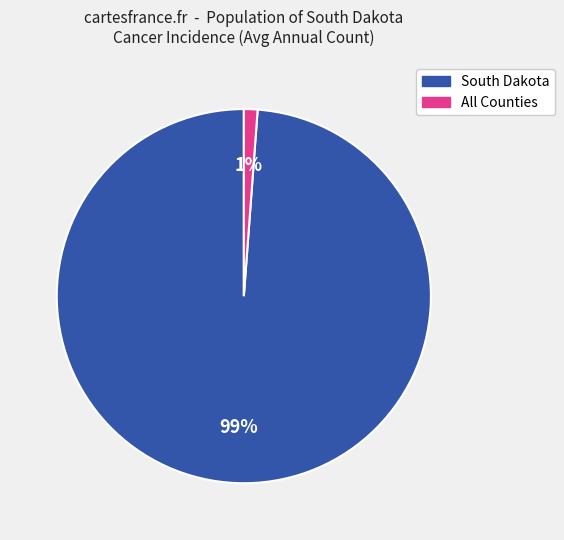

Does any single category account for the majority?

Yes